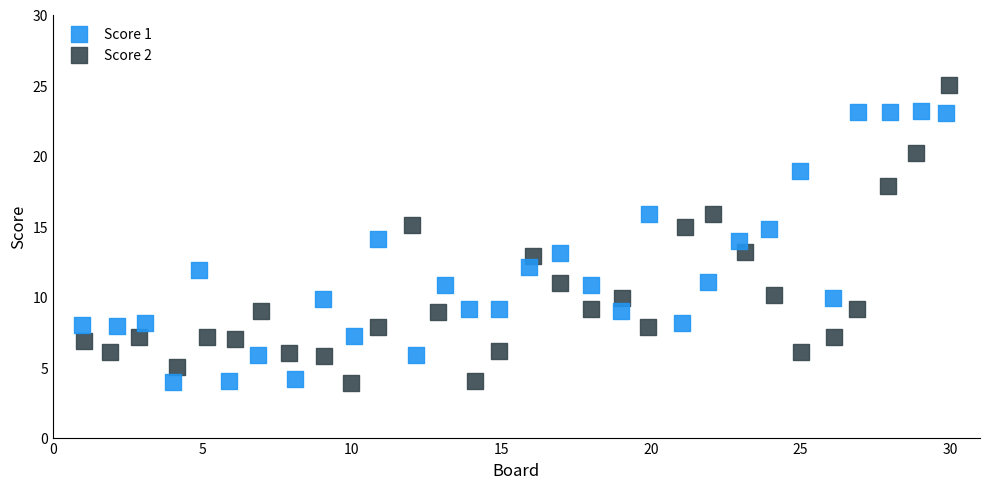

Which series reaches the maximum Y coordinate?

Score 2